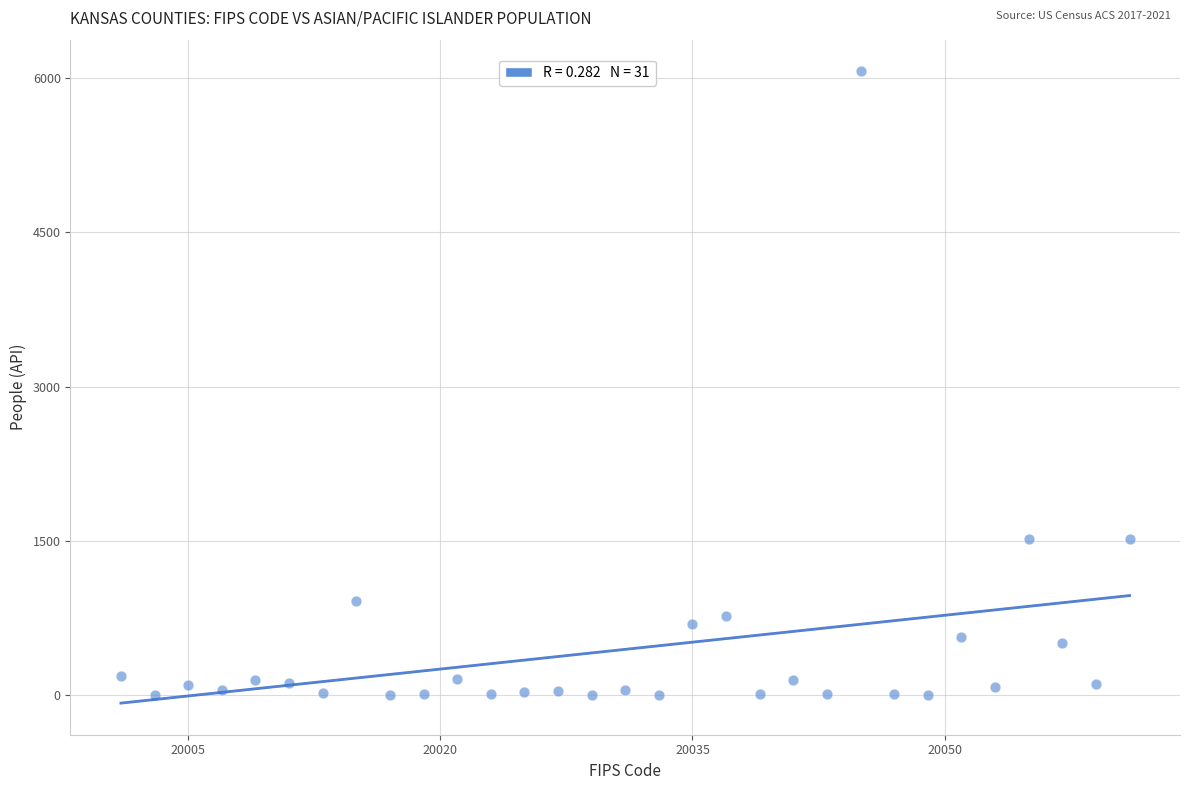

What is the range of Y values (max minus min)?

6067